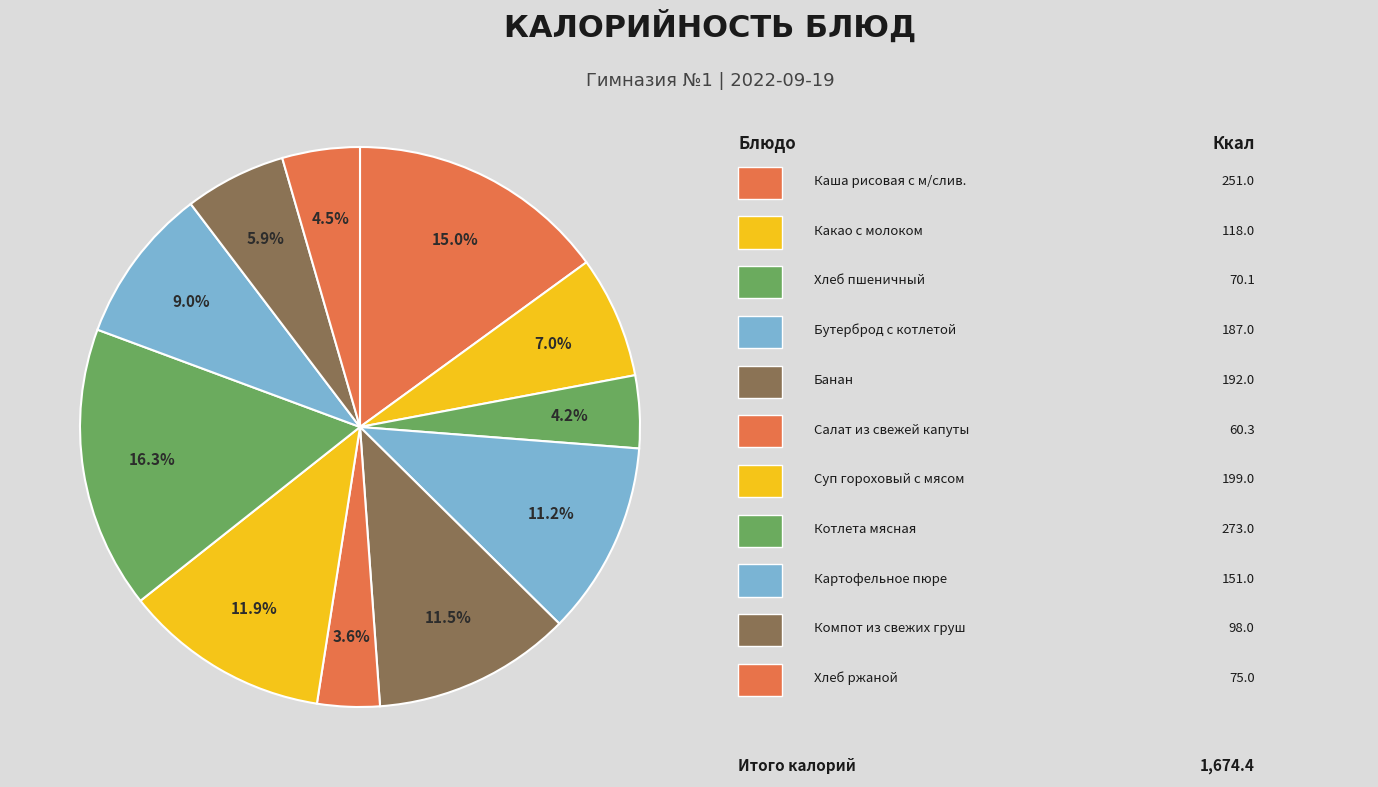

How many segments does this pie chart have?

11